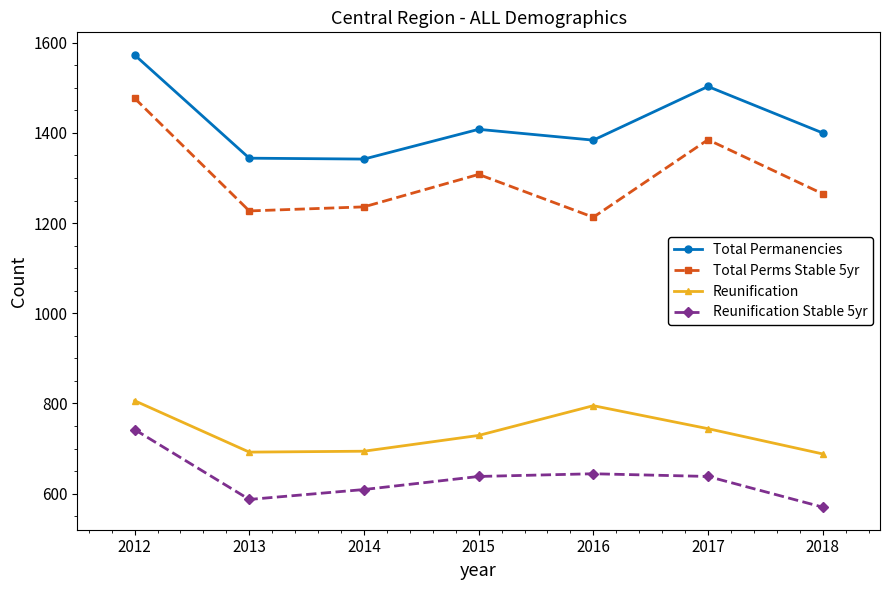

At how many categories does at least one series exceed 857?

7